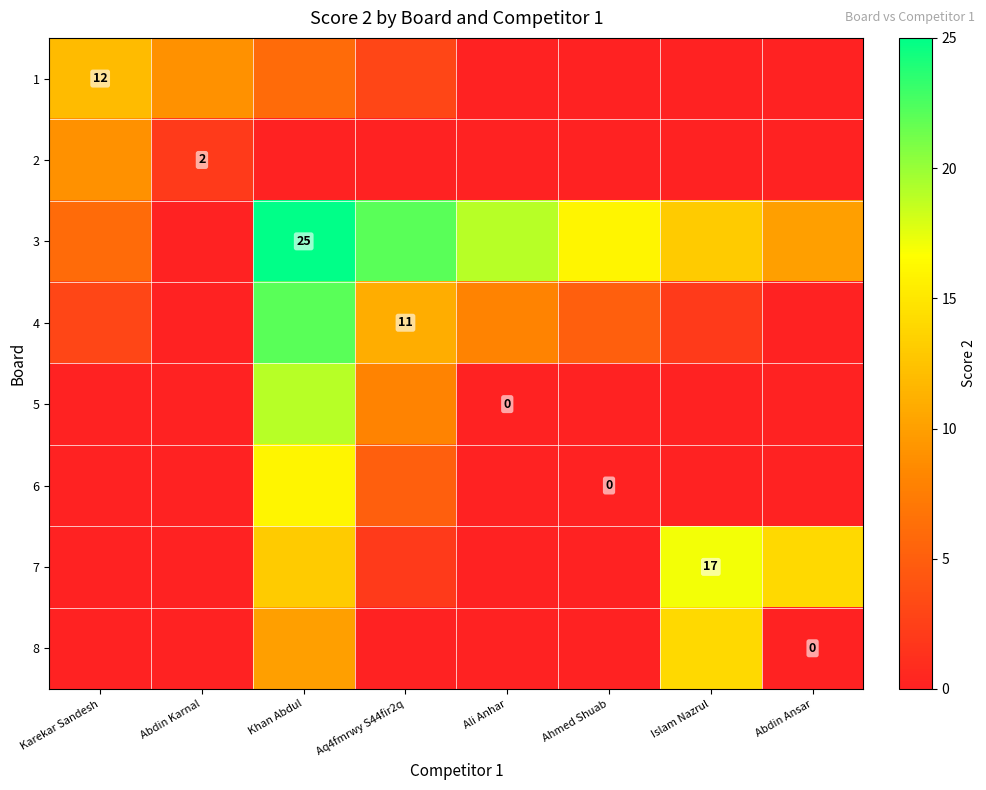

Is it true that 2 equals 1 at Abdin Karnal?

False